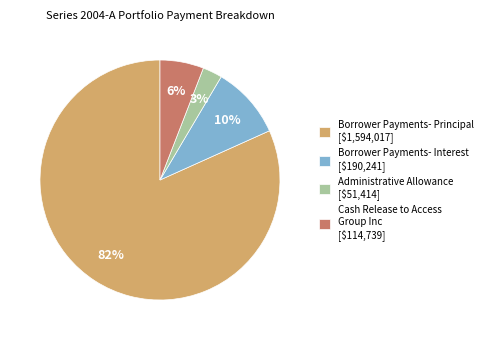

Is it true that Borrower Payments- Interest is 10% of the pie?

True